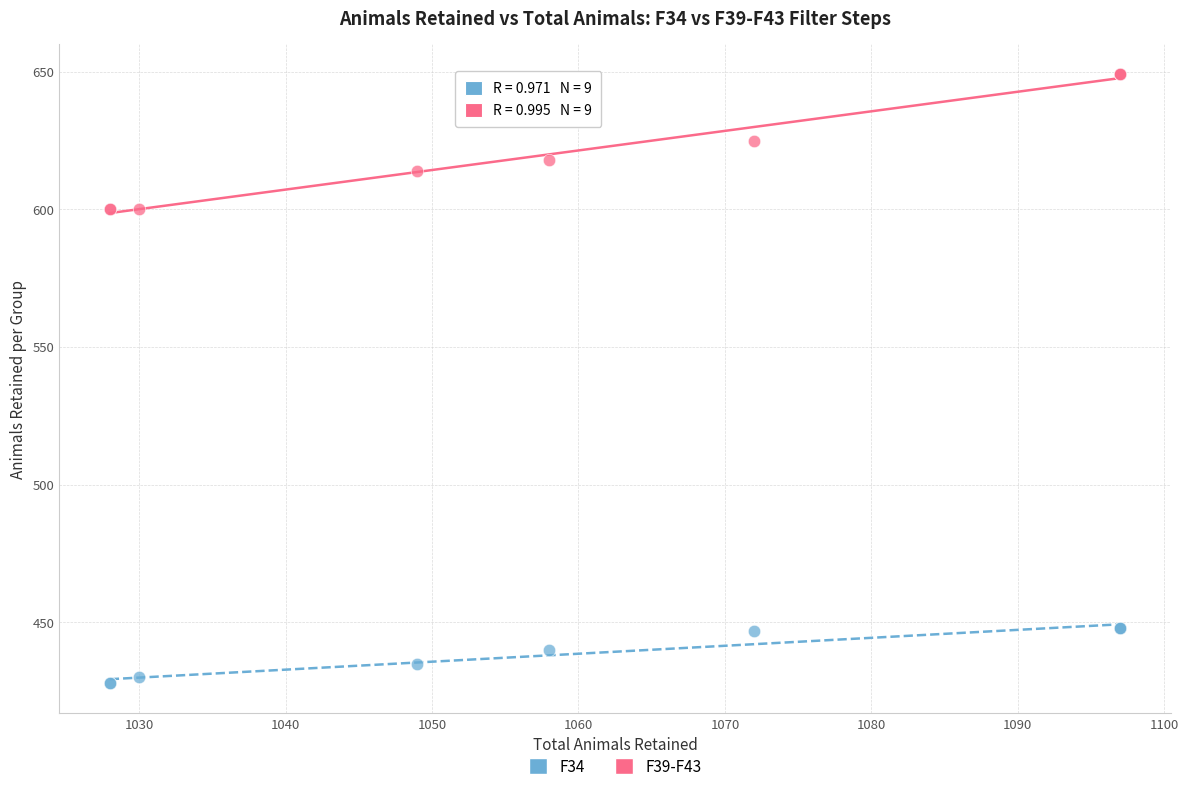

Which series has the largest Y range (max minus min)?

F39-F43